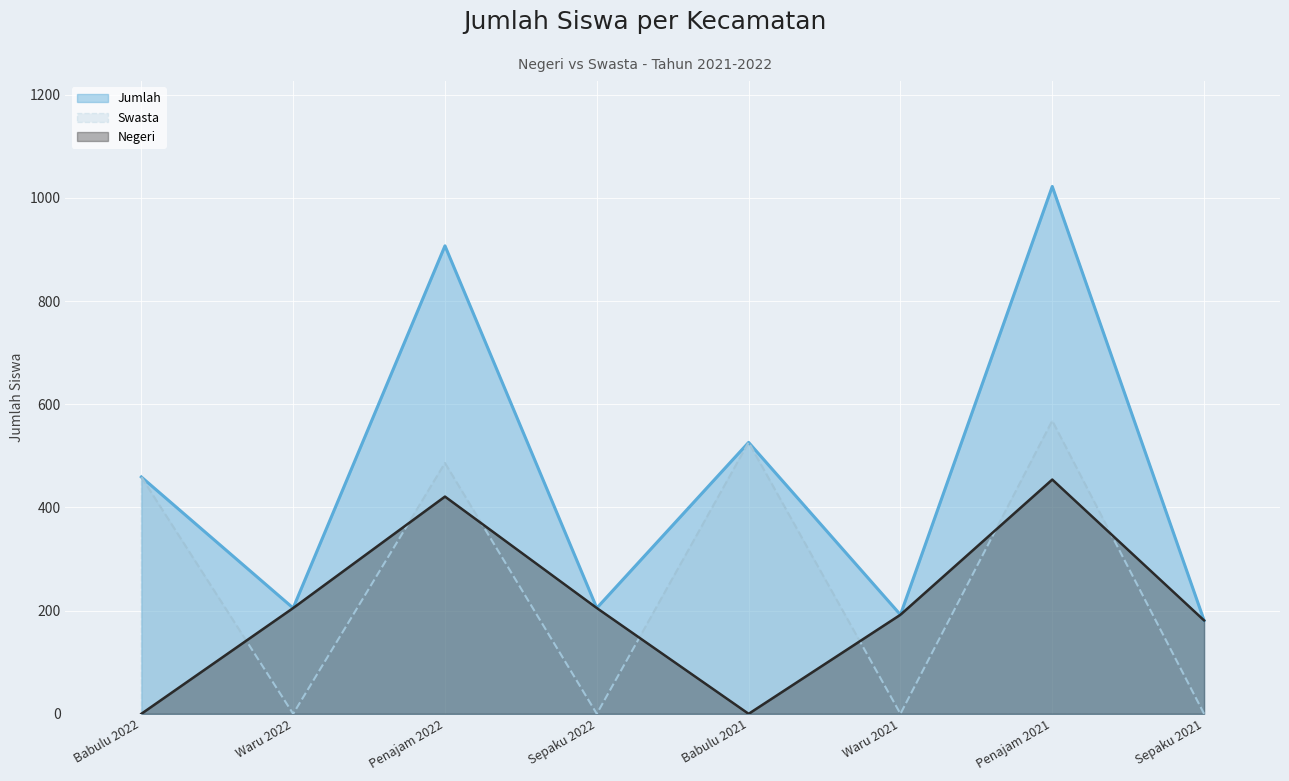

How many interior local peaks does the Negeri series have?

2